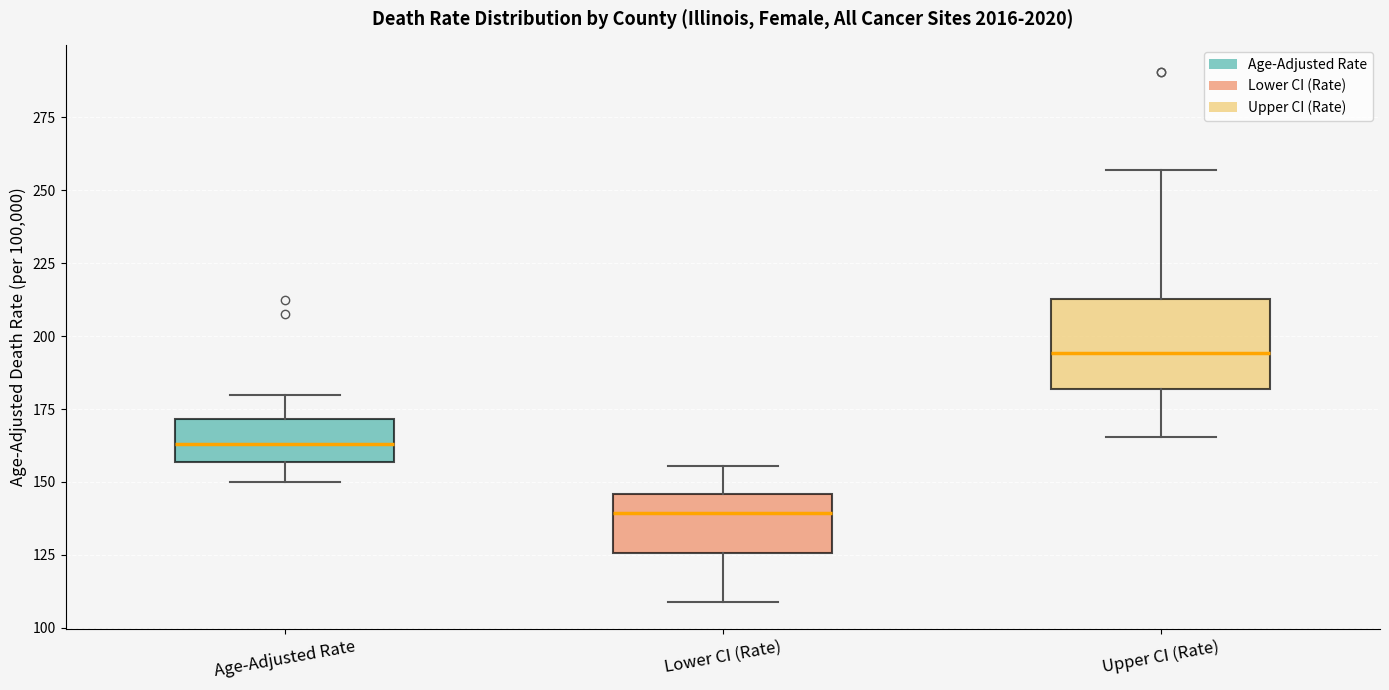

Comparing the boxes themselves (not the whiskers), which one is the tallest?

Upper CI (Rate)